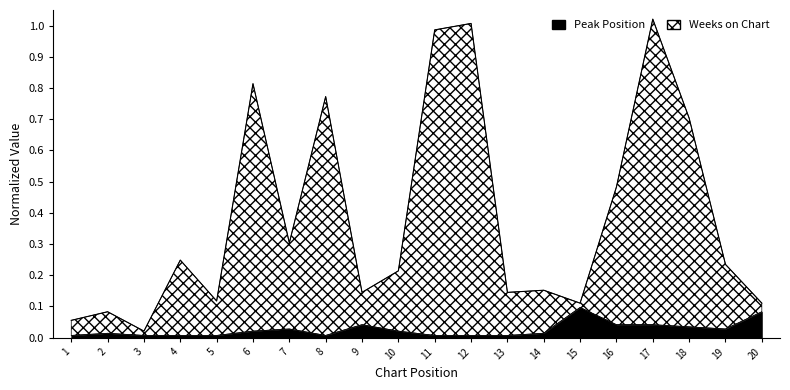

Where is Peak Position nearest to the value 0?

1